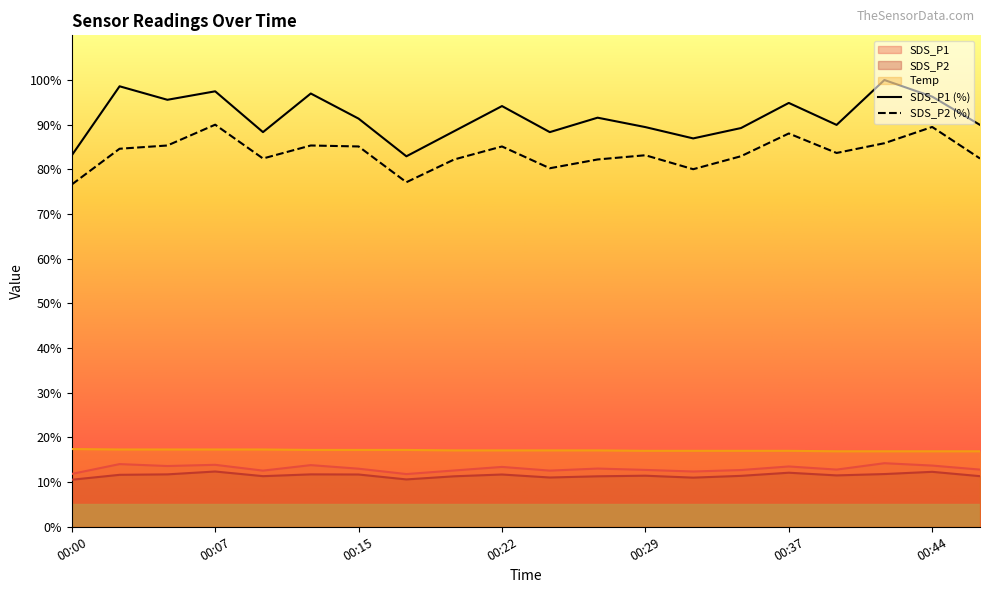

The SDS_P2 series shows 10.6 at 00:17. True or false?

True